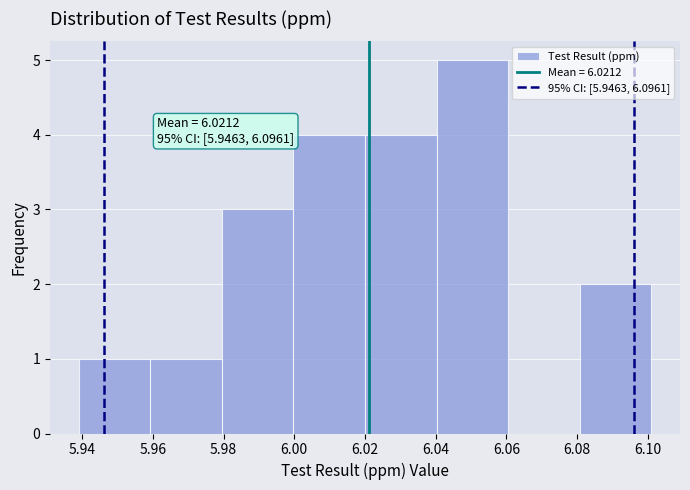

Which range on the x-axis has the tallest bar?

6.040 to 6.060